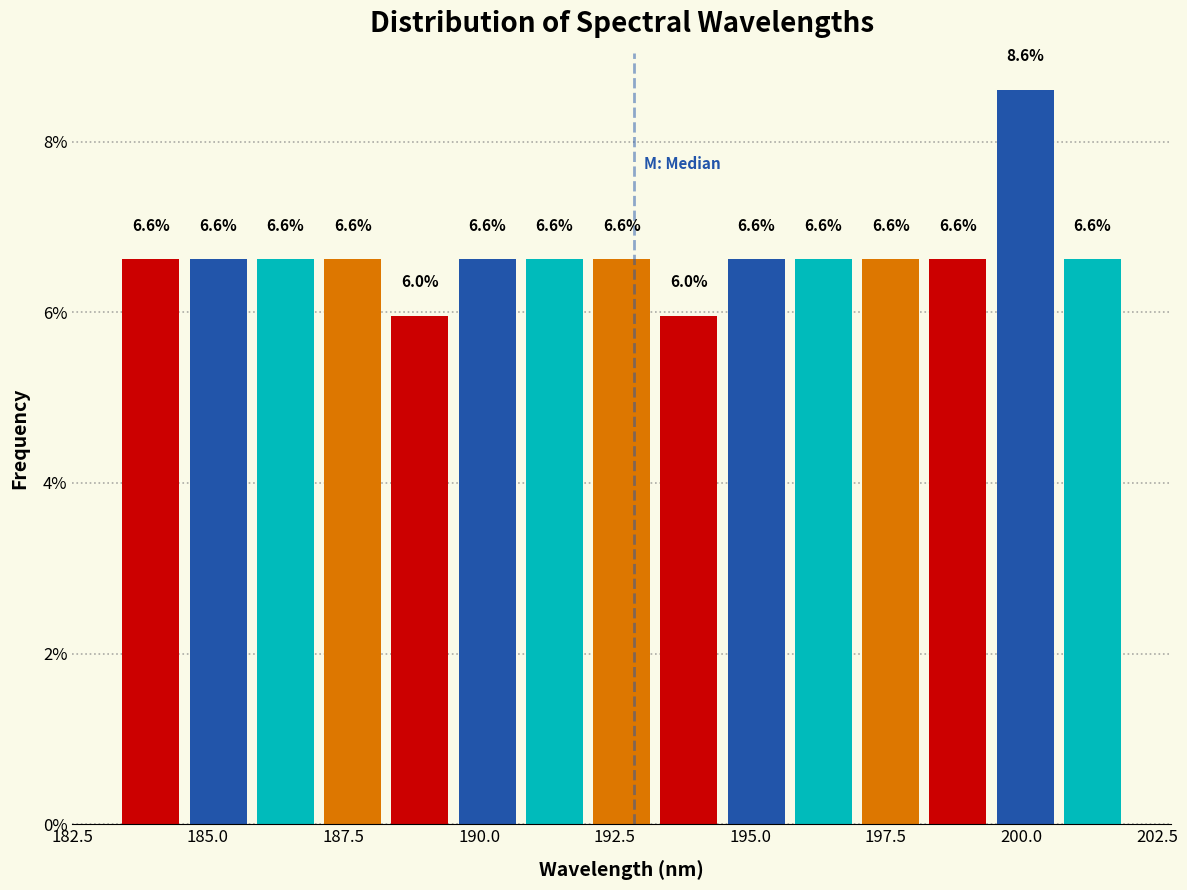

Read against the x-axis, roughly where is the centre of the tallest bar?

200.0